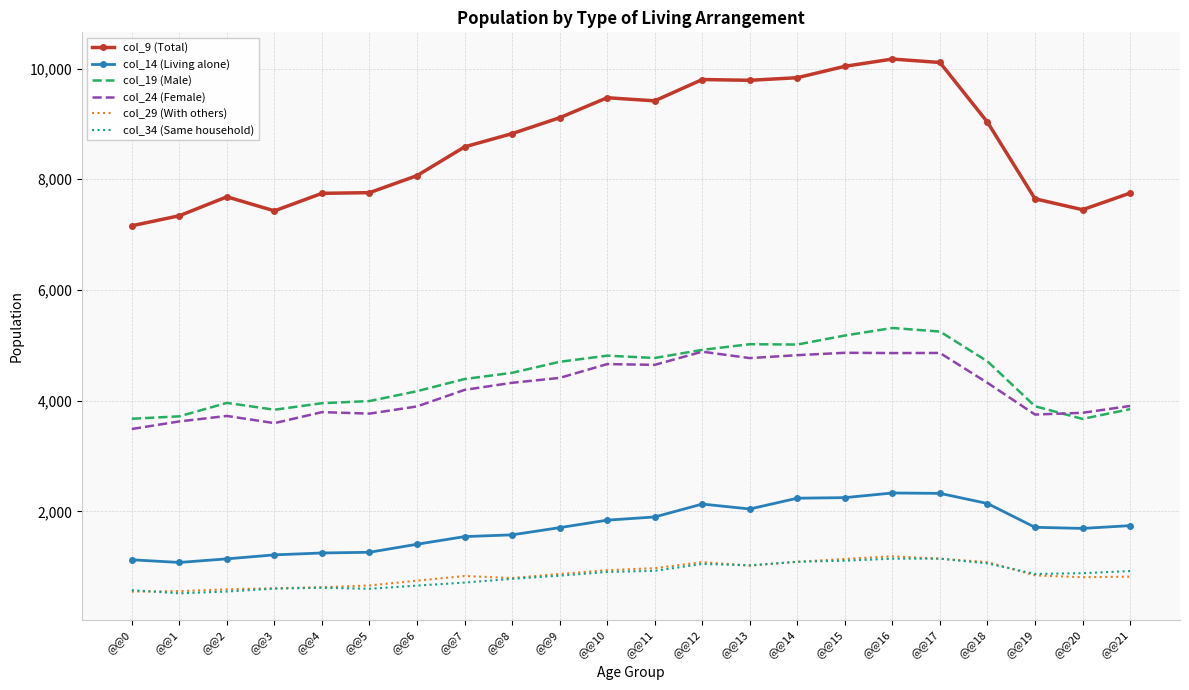

Which series has the largest total across all categories?

col_9 (Total)